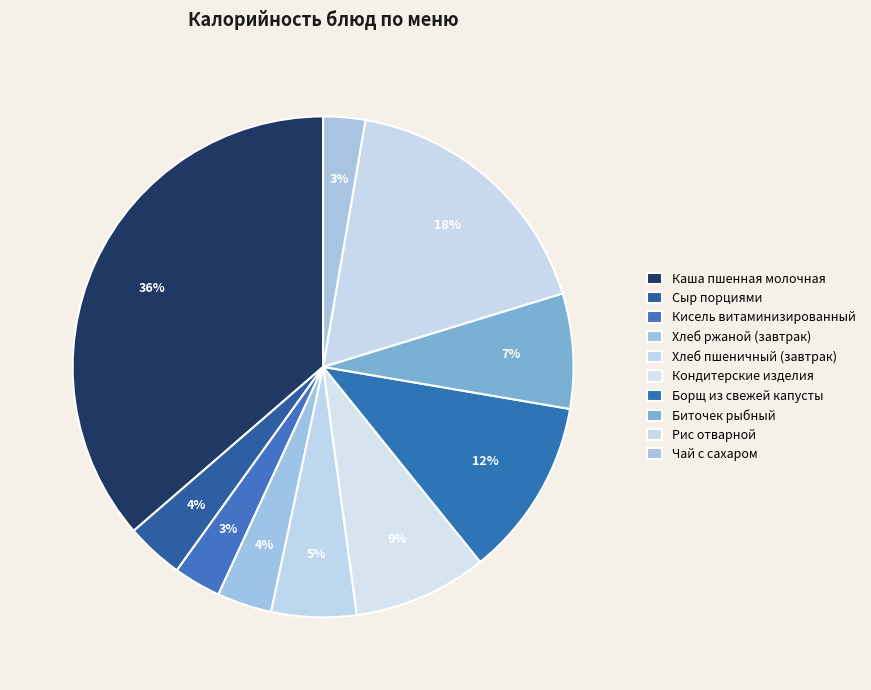

How many segments does this pie chart have?

10